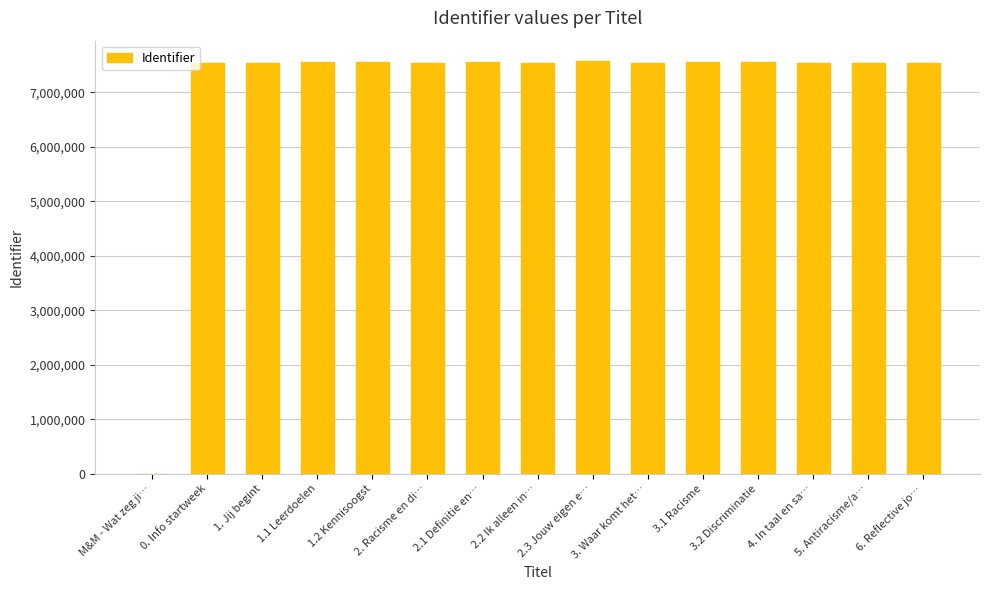

At which label is the value closest to 3785955?

0. Info startweek